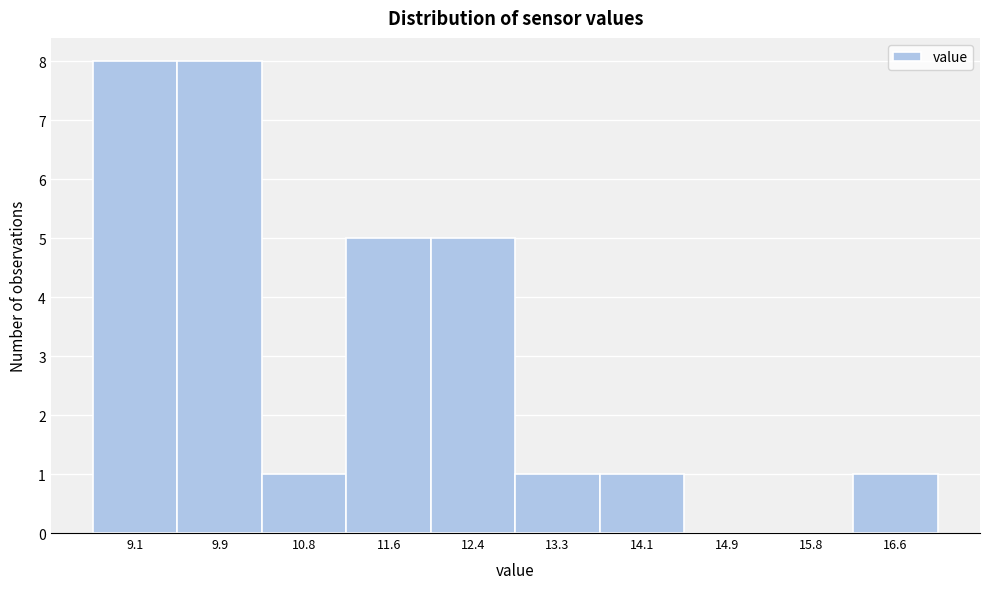

Reading left to right, transcribe this chart: for each bar, give the range it covers on the x-axis and its height. Neither the bar edges nor the heights are printed on the chart, so give them approximately, as read against the axes.

8.7 to 9.5: 8
9.5 to 10.4: 8
10.4 to 11.2: 1
11.2 to 12.0: 5
12.0 to 12.9: 5
12.9 to 13.7: 1
13.7 to 14.5: 1
14.5 to 15.4: 0
15.4 to 16.2: 0
16.2 to 17.0: 1